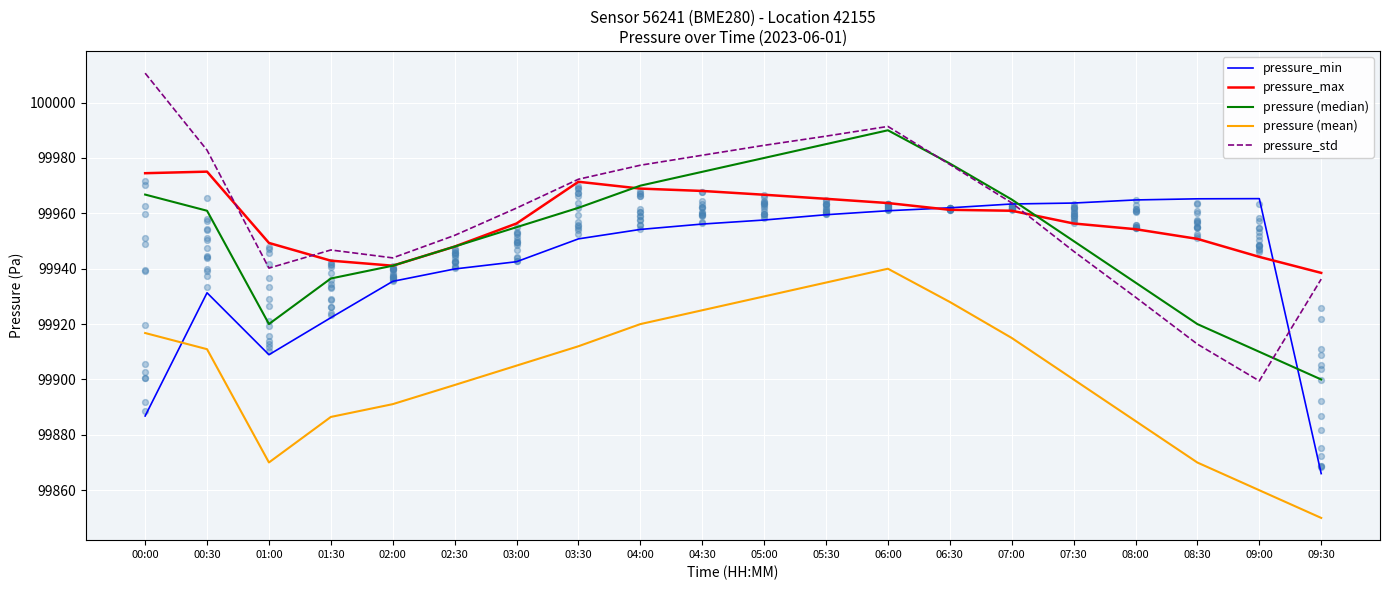

At which category is the sum across all series the highest?

06:00